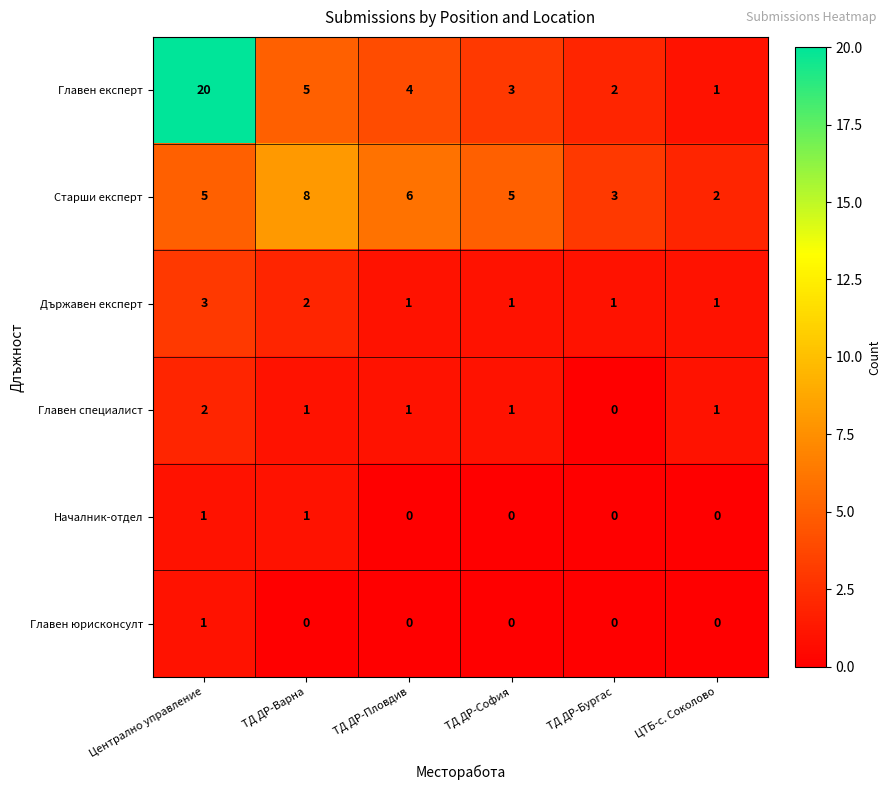

What is the difference between the highest and lowest values at ТД ДР-София?

5